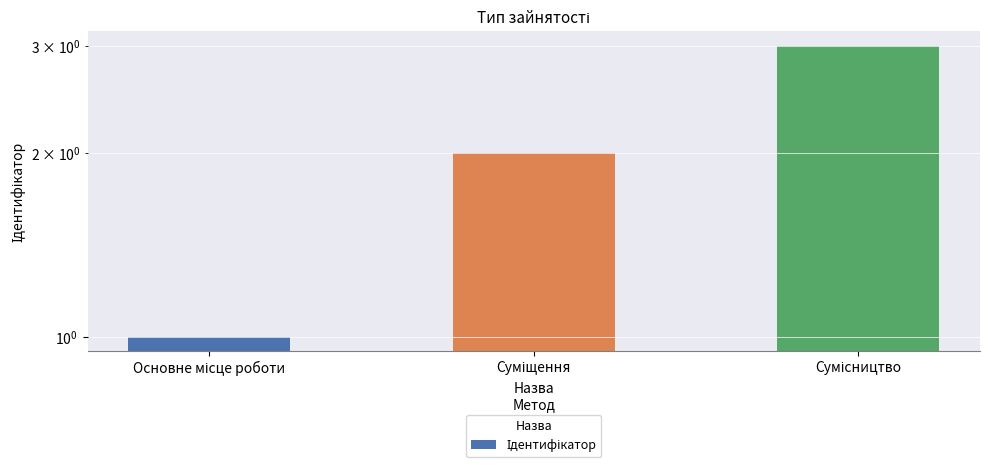

List the labels in order of value, largest first.

Сумісництво, Суміщення, Основне місце роботи